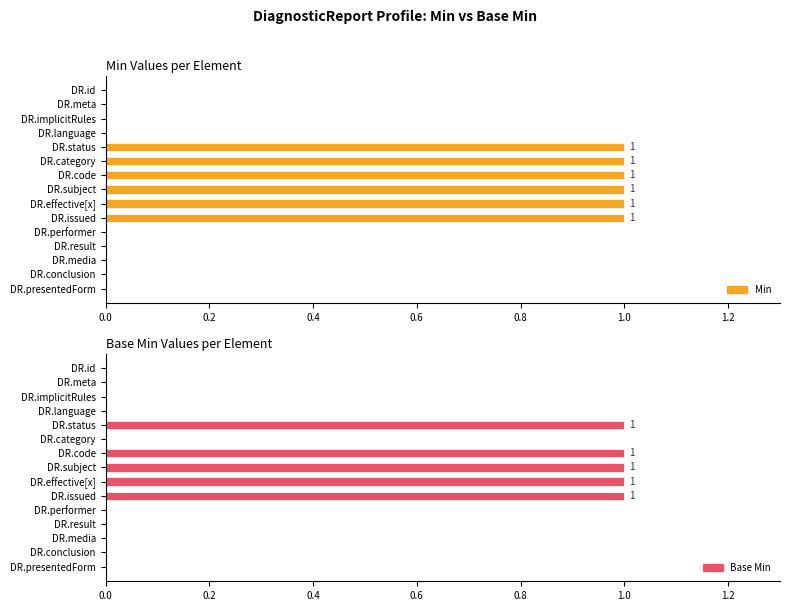

Which series has the widest spread of values?

Min